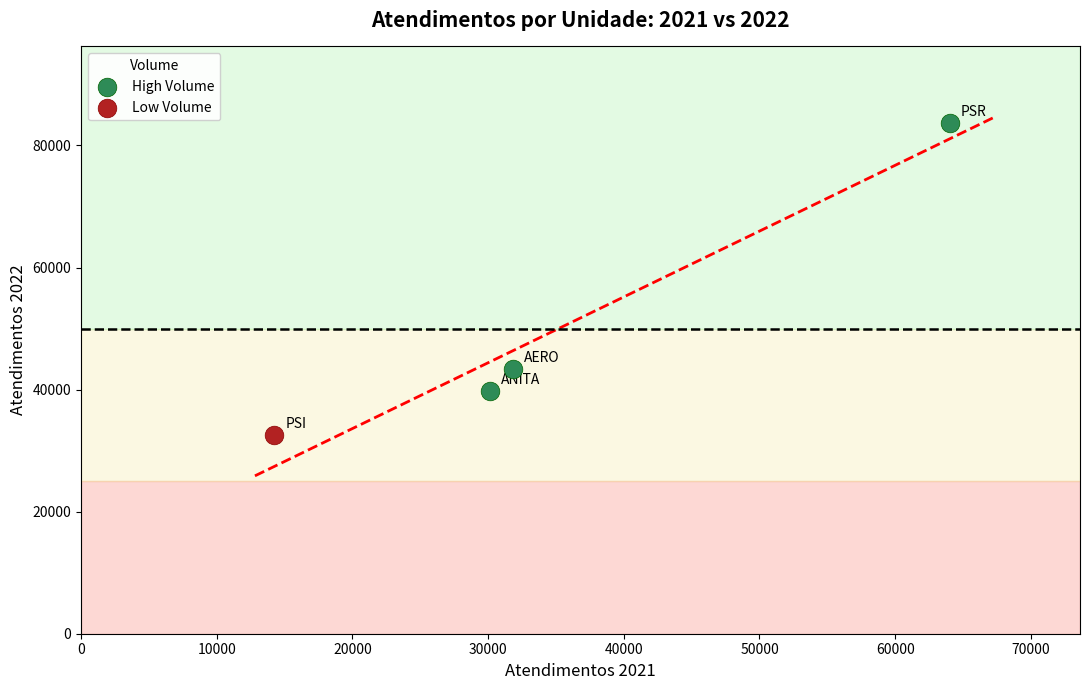

What are all the series names shown in the legend?

High Volume, Low Volume